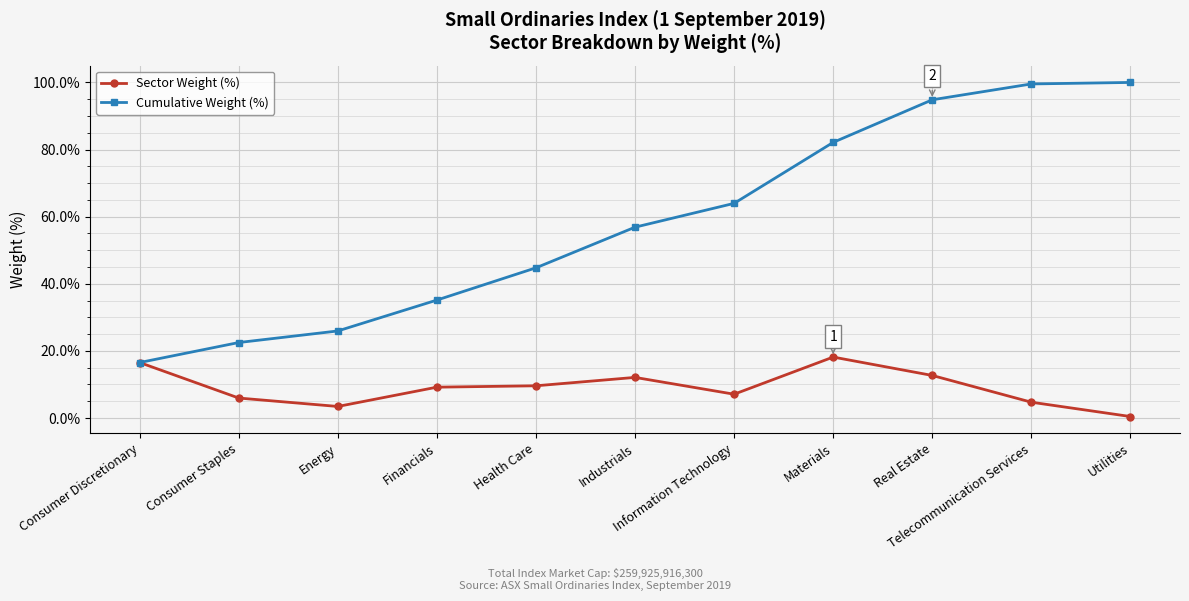

How many lines are shown in the chart?

2